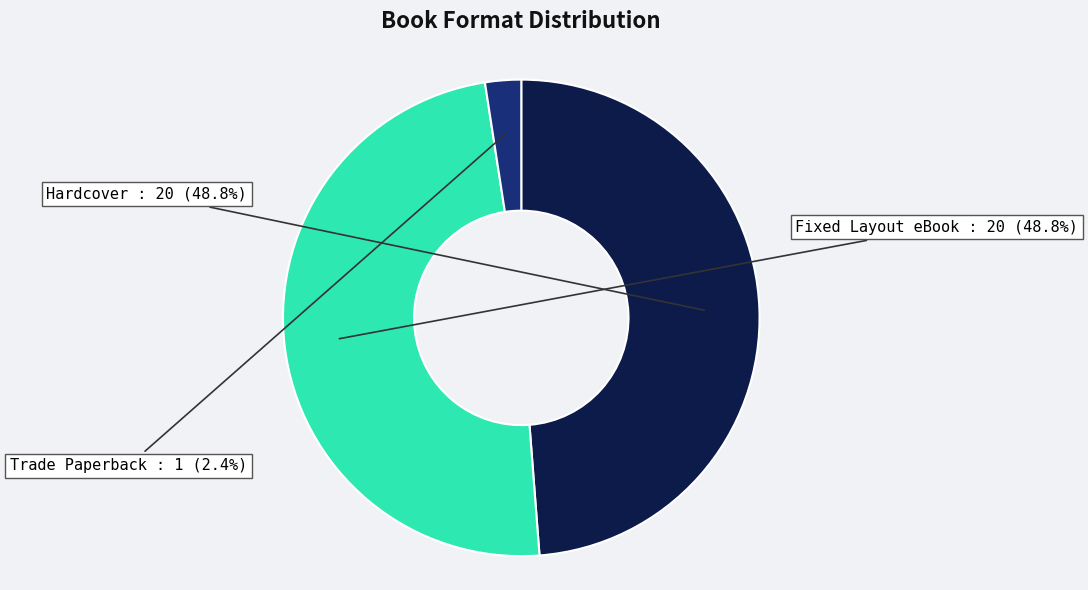

Which slice is the smallest?

Trade Paperback